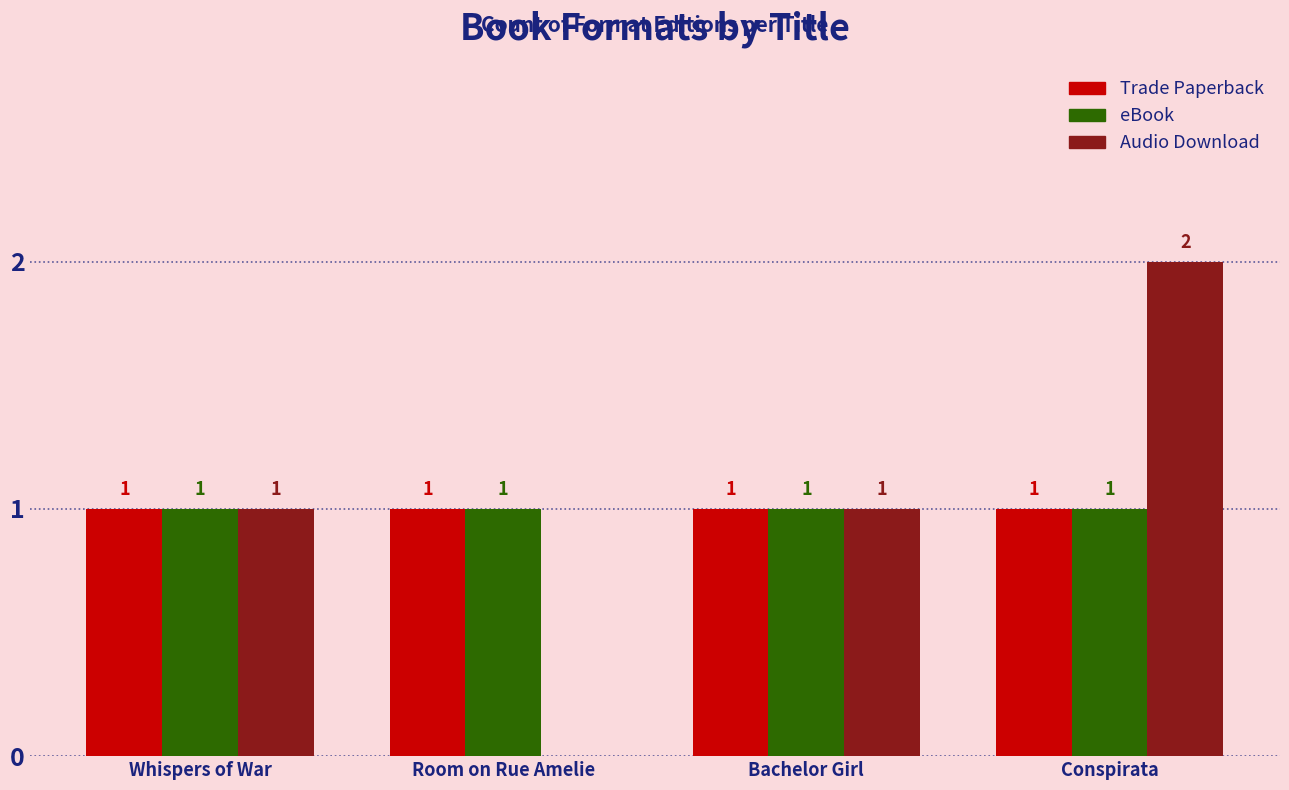

Between Room on Rue Amelie and Bachelor Girl, which series saw the biggest shift?

Audio Download